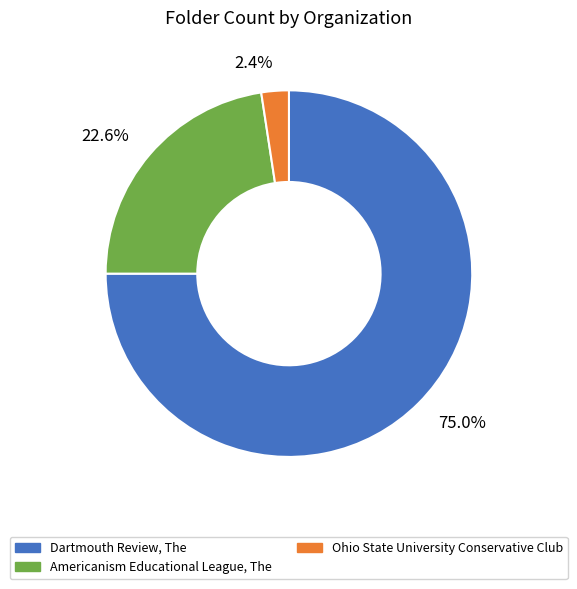

Which slice represents more than half of the pie?

Dartmouth Review, The